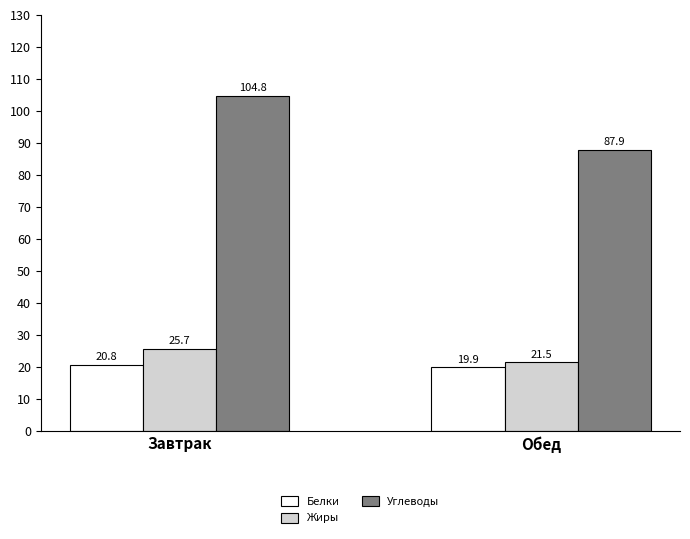

At how many categories does at least one series exceed 50?

2